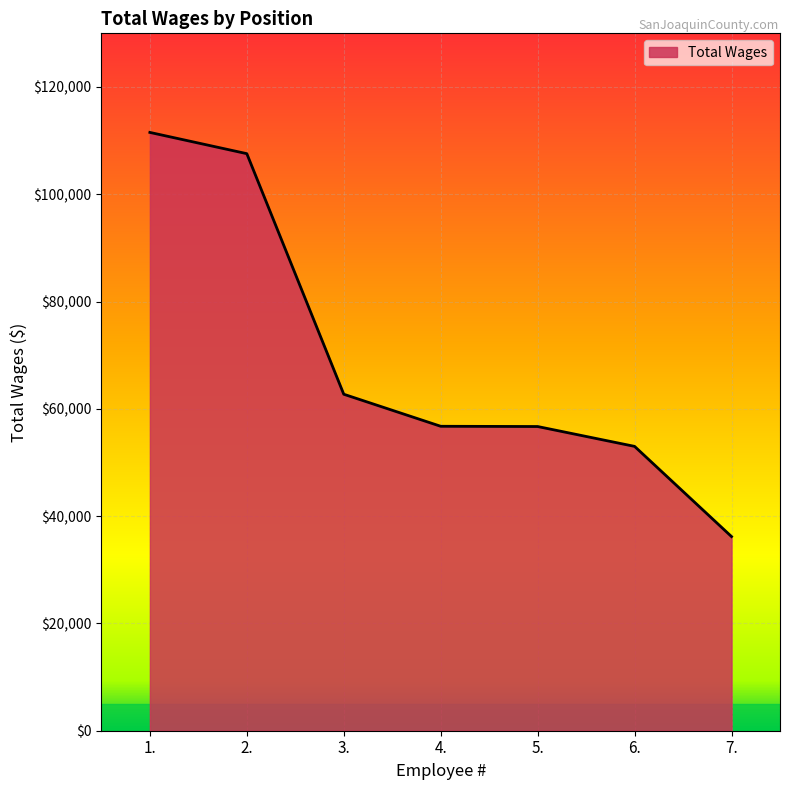

Approximately how many times larger is the value at 7. compared to 6.?

0.7